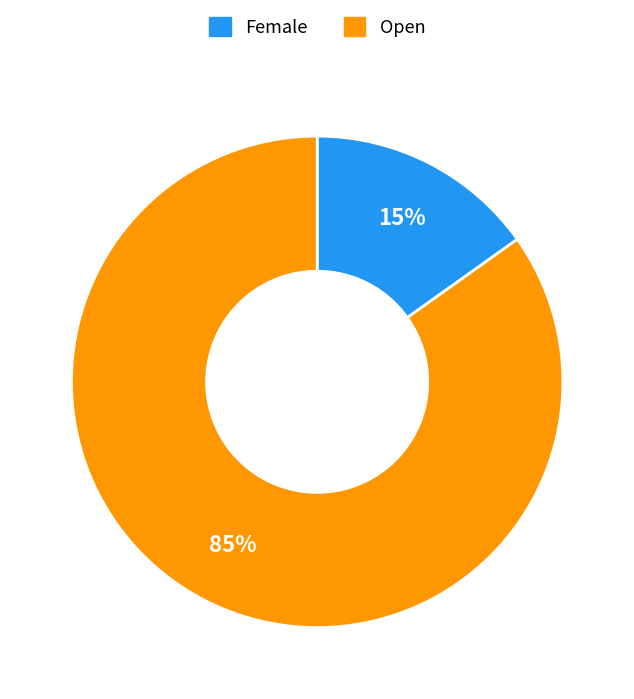

How many segments does this pie chart have?

2